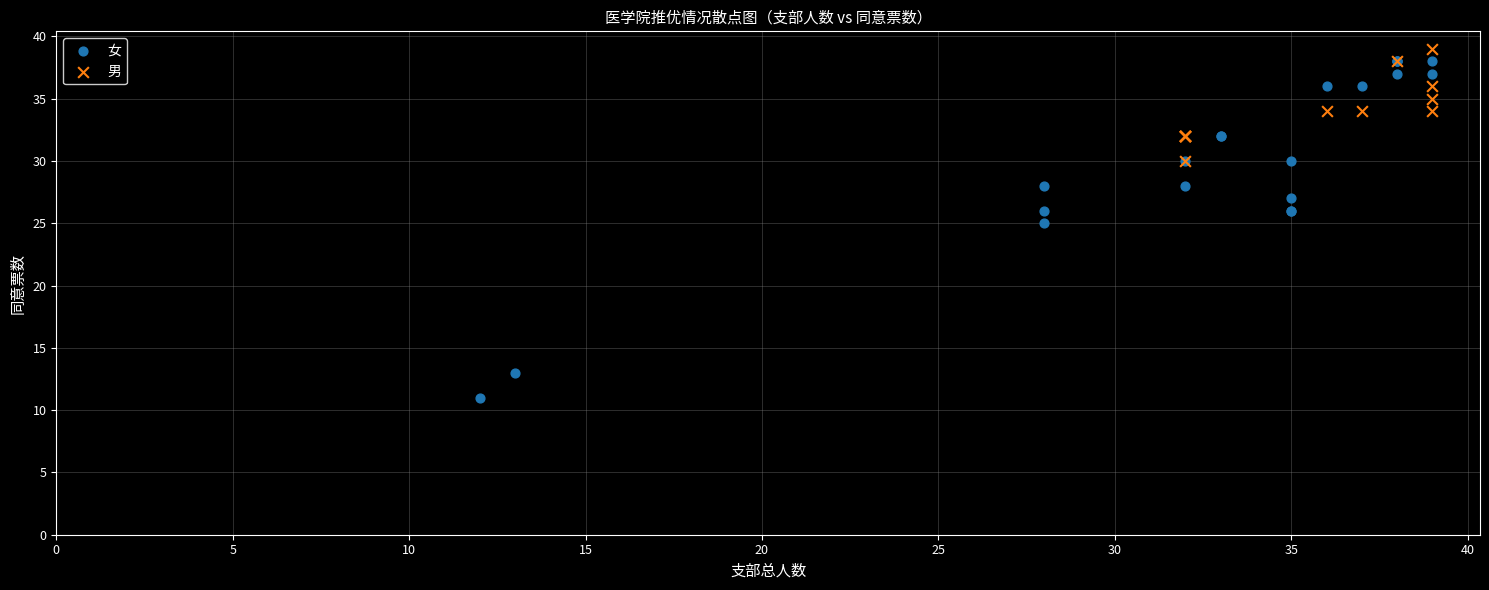

Which series has the largest Y range (max minus min)?

女